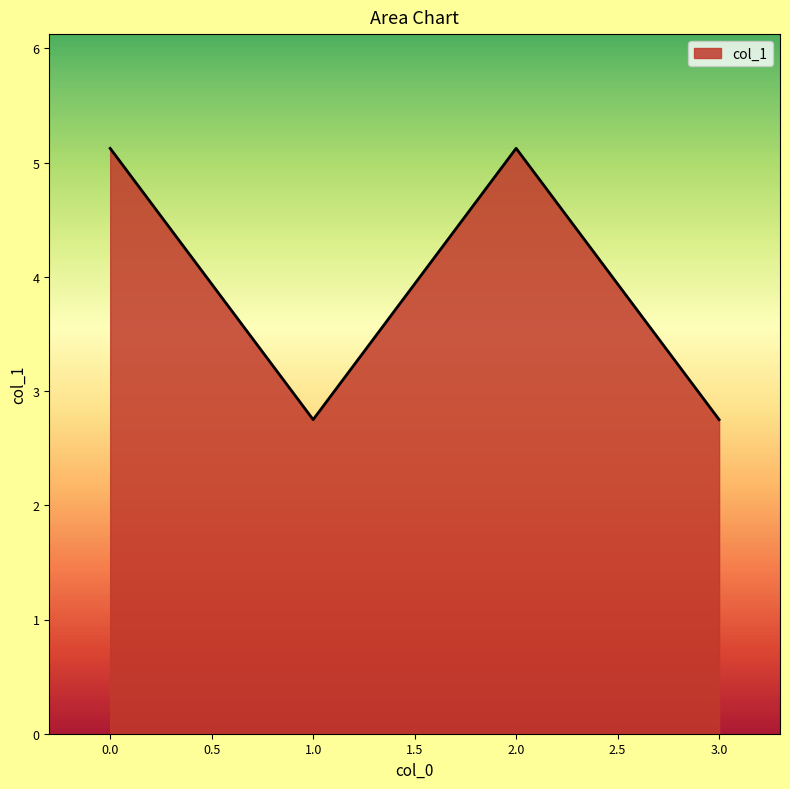

What is the smallest value displayed?

2.8